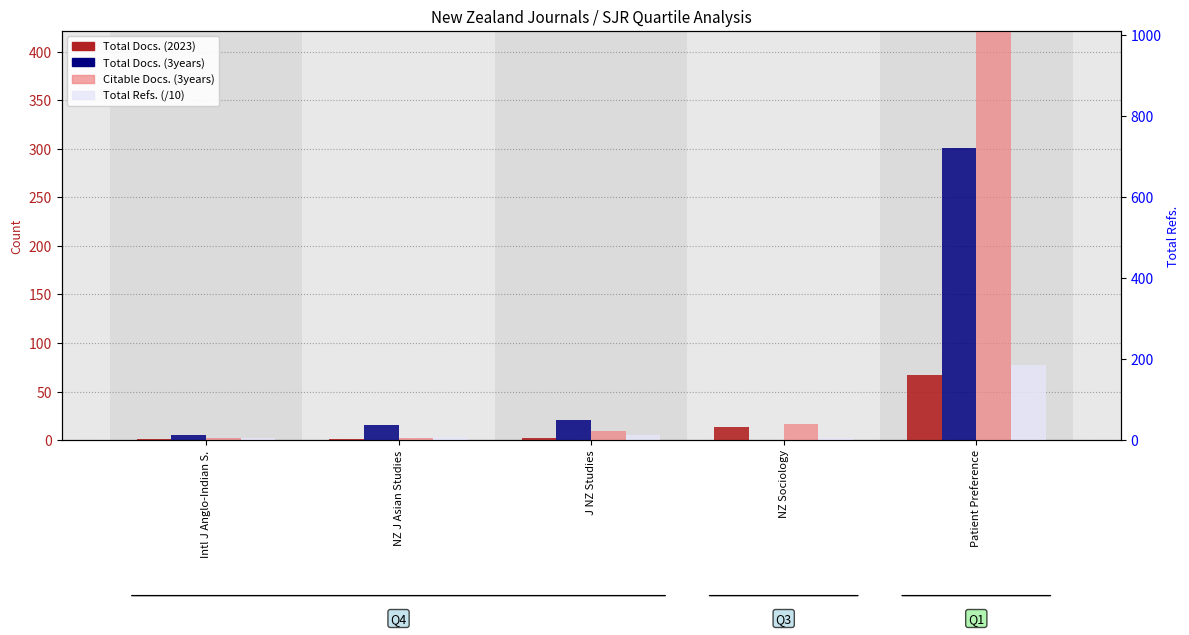

Reading left to right, what are all the values shown in this chart?

Total Docs. (2023): 1.0	1.0	2.0	13.0	67.0
Total Docs. (3years): 5.0	16.0	21.0	0.0	301.0
Citable Docs. (3years): 2.0	2.0	9.0	17.0	764.0
Total Refs. (/10): 2.1	3.1	5.1	1.8	77.7